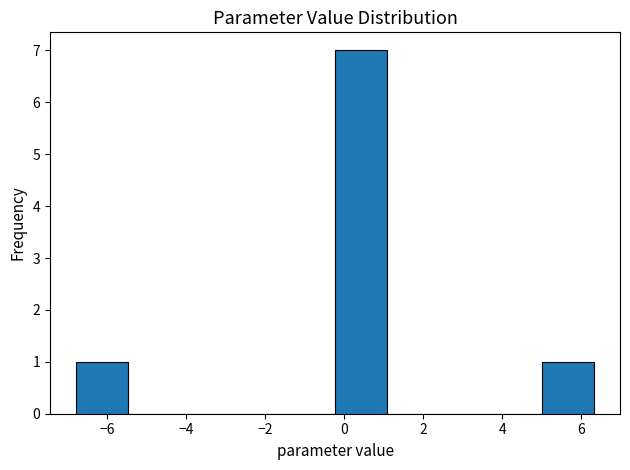

Over which range of the x-axis is the bar tallest?

-0.2 to 1.0